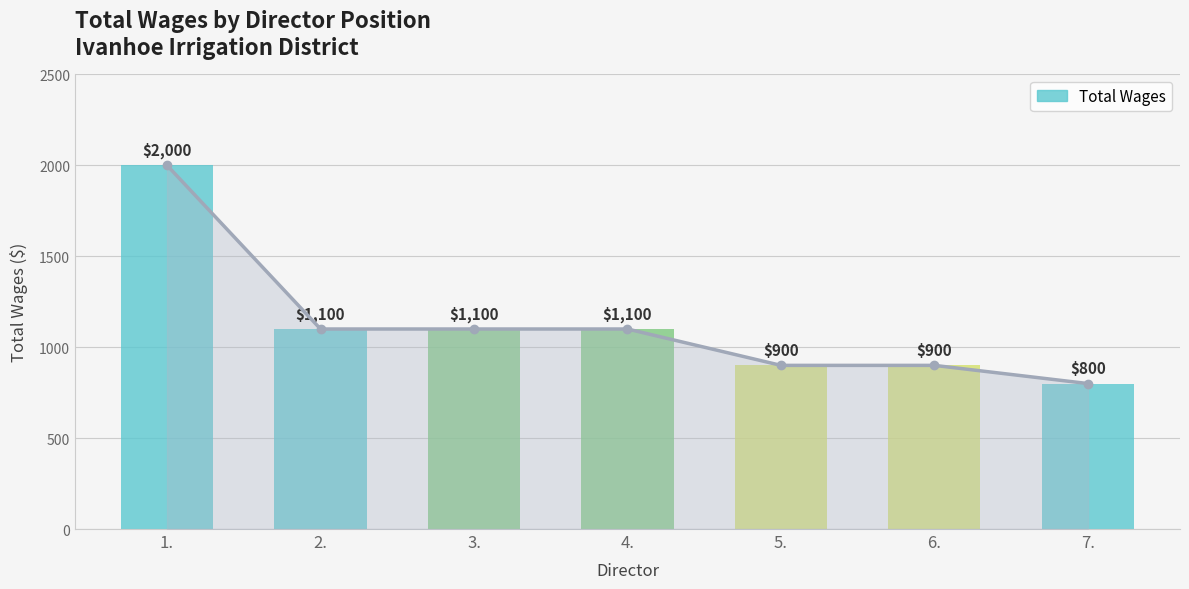

What is the difference between the second highest and second lowest values?

200